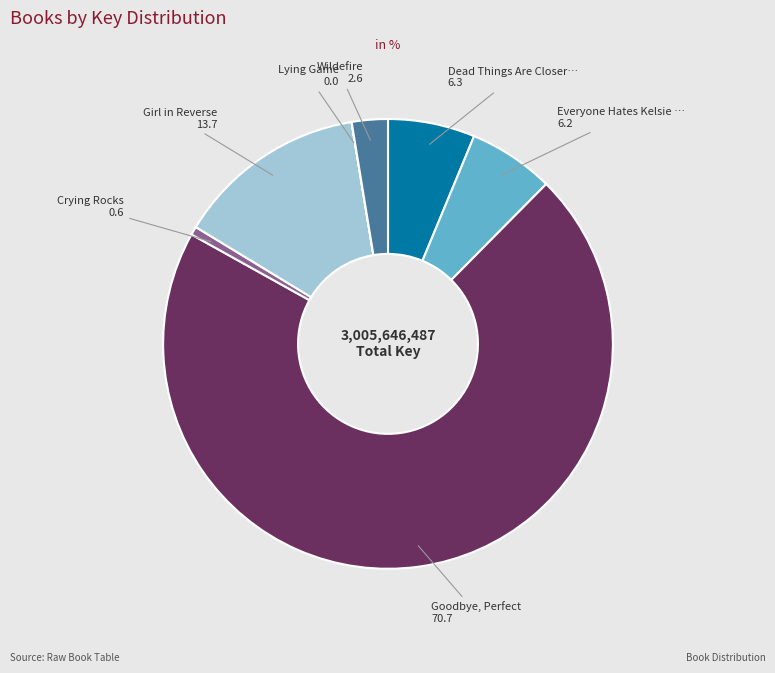

Which category has the biggest portion of the pie?

Goodbye, Perfect